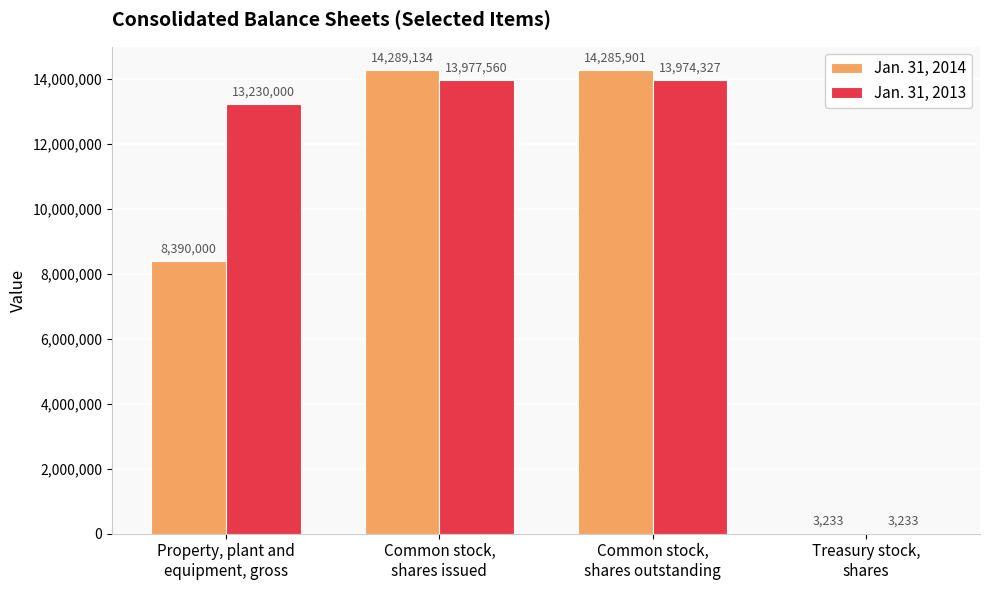

What is the maximum value shown in the chart?

14289134